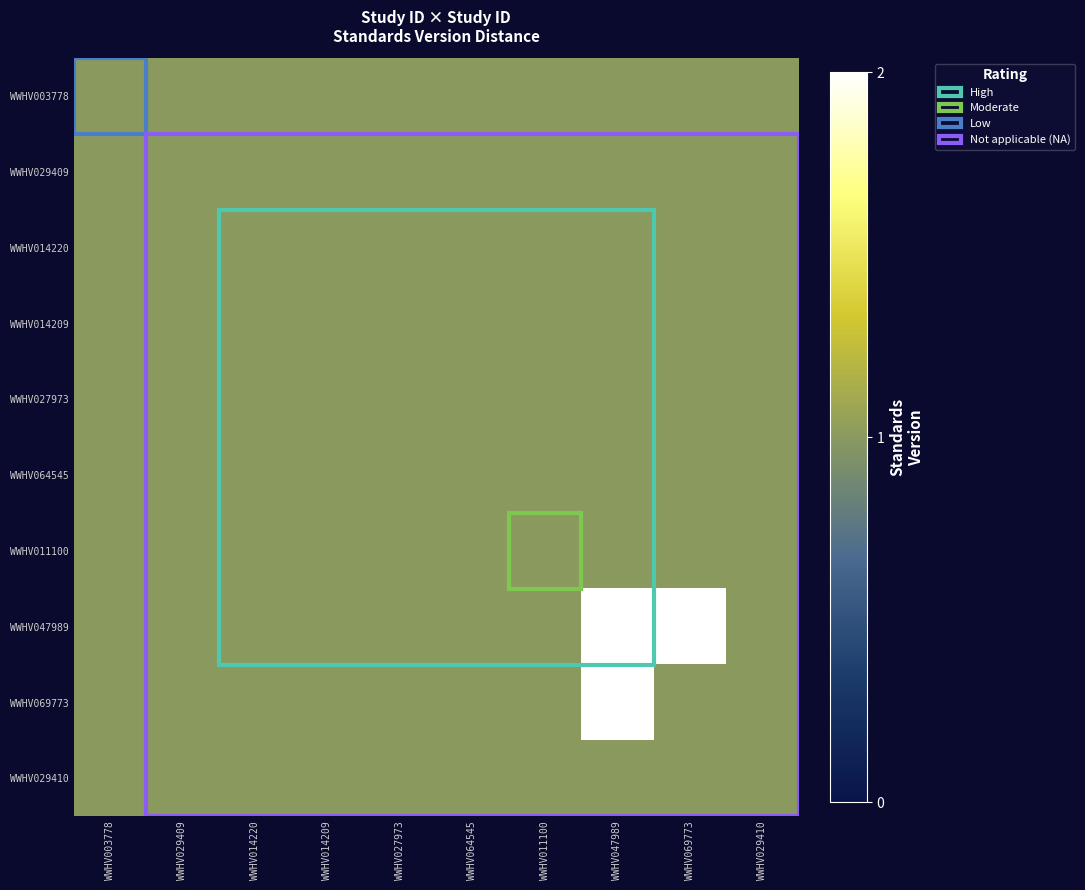

Reading left to right, what are all the values shown in this chart?

WWHV003778: WWHV003778=1	WWHV029409=1	WWHV014220=1	WWHV014209=1	WWHV027973=1	WWHV064545=1	WWHV011100=1	WWHV047989=1	WWHV069773=1	WWHV029410=1
WWHV029409: WWHV003778=1	WWHV029409=1	WWHV014220=1	WWHV014209=1	WWHV027973=1	WWHV064545=1	WWHV011100=1	WWHV047989=1	WWHV069773=1	WWHV029410=1
WWHV014220: WWHV003778=1	WWHV029409=1	WWHV014220=1	WWHV014209=1	WWHV027973=1	WWHV064545=1	WWHV011100=1	WWHV047989=1	WWHV069773=1	WWHV029410=1
WWHV014209: WWHV003778=1	WWHV029409=1	WWHV014220=1	WWHV014209=1	WWHV027973=1	WWHV064545=1	WWHV011100=1	WWHV047989=1	WWHV069773=1	WWHV029410=1
WWHV027973: WWHV003778=1	WWHV029409=1	WWHV014220=1	WWHV014209=1	WWHV027973=1	WWHV064545=1	WWHV011100=1	WWHV047989=1	WWHV069773=1	WWHV029410=1
WWHV064545: WWHV003778=1	WWHV029409=1	WWHV014220=1	WWHV014209=1	WWHV027973=1	WWHV064545=1	WWHV011100=1	WWHV047989=1	WWHV069773=1	WWHV029410=1
WWHV011100: WWHV003778=1	WWHV029409=1	WWHV014220=1	WWHV014209=1	WWHV027973=1	WWHV064545=1	WWHV011100=1	WWHV047989=1	WWHV069773=1	WWHV029410=1
WWHV047989: WWHV003778=1	WWHV029409=1	WWHV014220=1	WWHV014209=1	WWHV027973=1	WWHV064545=1	WWHV011100=1	WWHV047989=2	WWHV069773=2	WWHV029410=1
WWHV069773: WWHV003778=1	WWHV029409=1	WWHV014220=1	WWHV014209=1	WWHV027973=1	WWHV064545=1	WWHV011100=1	WWHV047989=2	WWHV069773=1	WWHV029410=1
WWHV029410: WWHV003778=1	WWHV029409=1	WWHV014220=1	WWHV014209=1	WWHV027973=1	WWHV064545=1	WWHV011100=1	WWHV047989=1	WWHV069773=1	WWHV029410=1